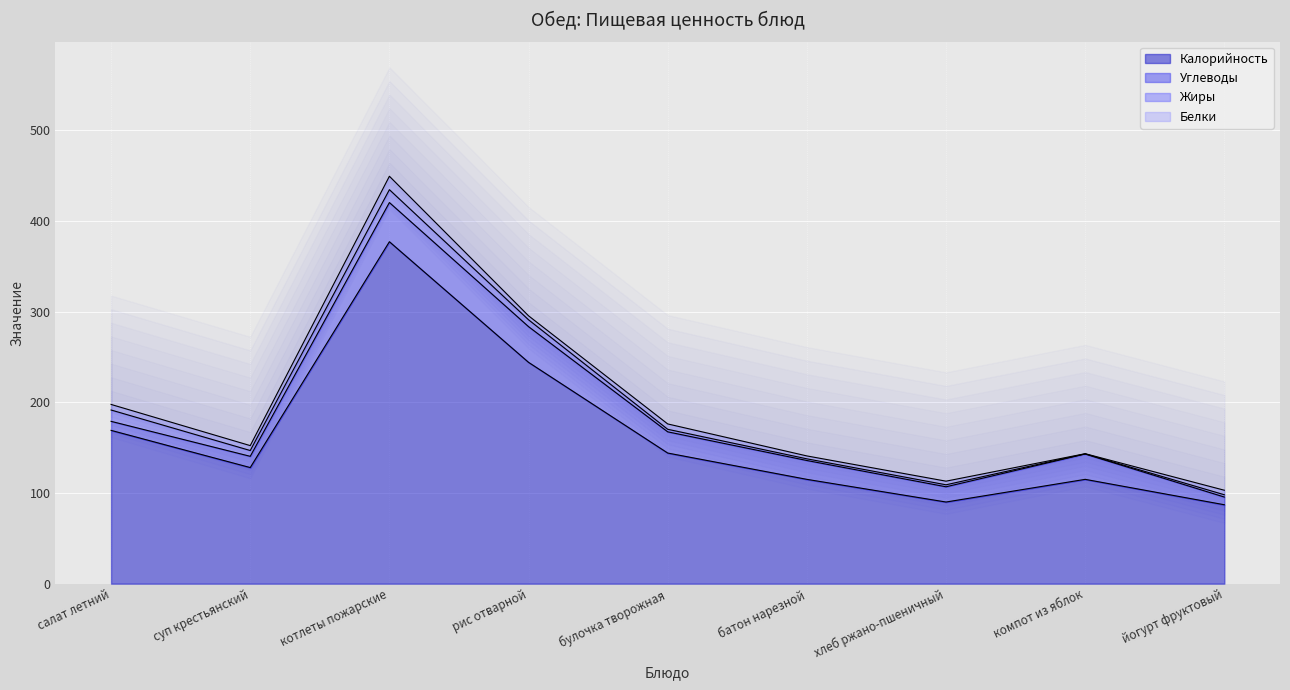

What is the difference between the highest and lowest values at йогурт фруктовый?

84.5